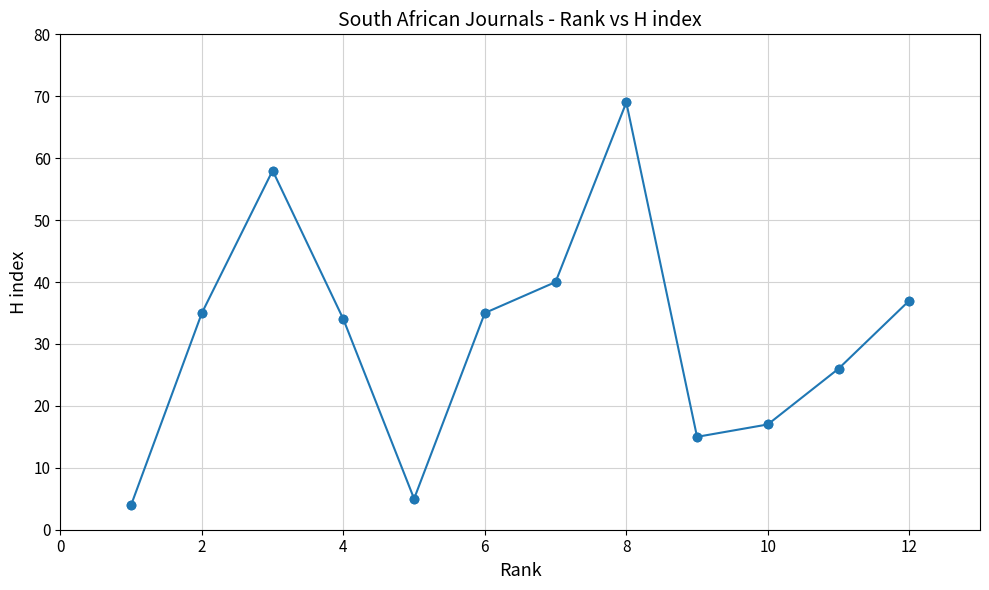

What is the minimum value shown in the chart?

4